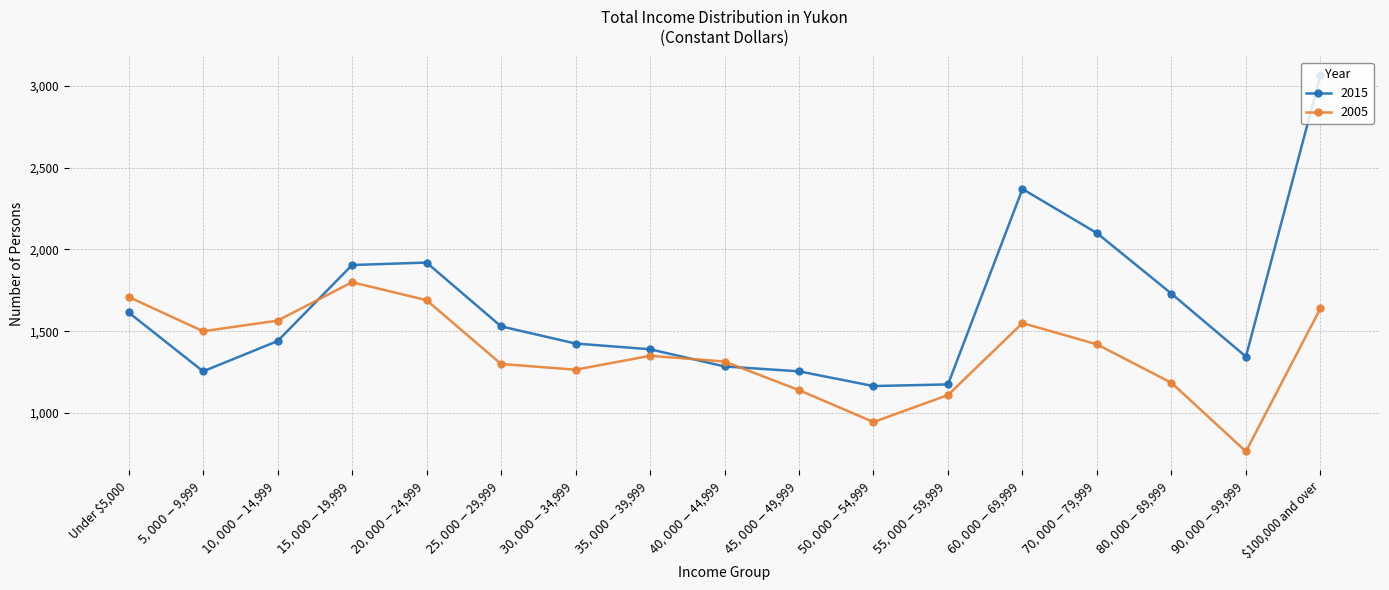

What are all the series names shown in the legend?

2015, 2005